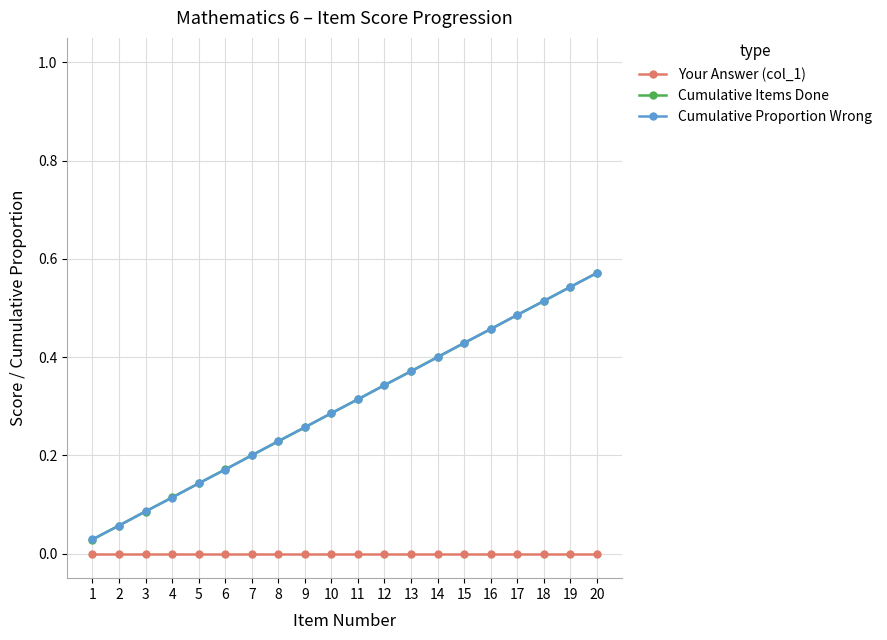

List the labels in order of Cumulative Items Done value, largest first.

20, 19, 18, 17, 16, 15, 14, 13, 12, 11, 10, 9, 8, 7, 6, 5, 4, 3, 2, 1